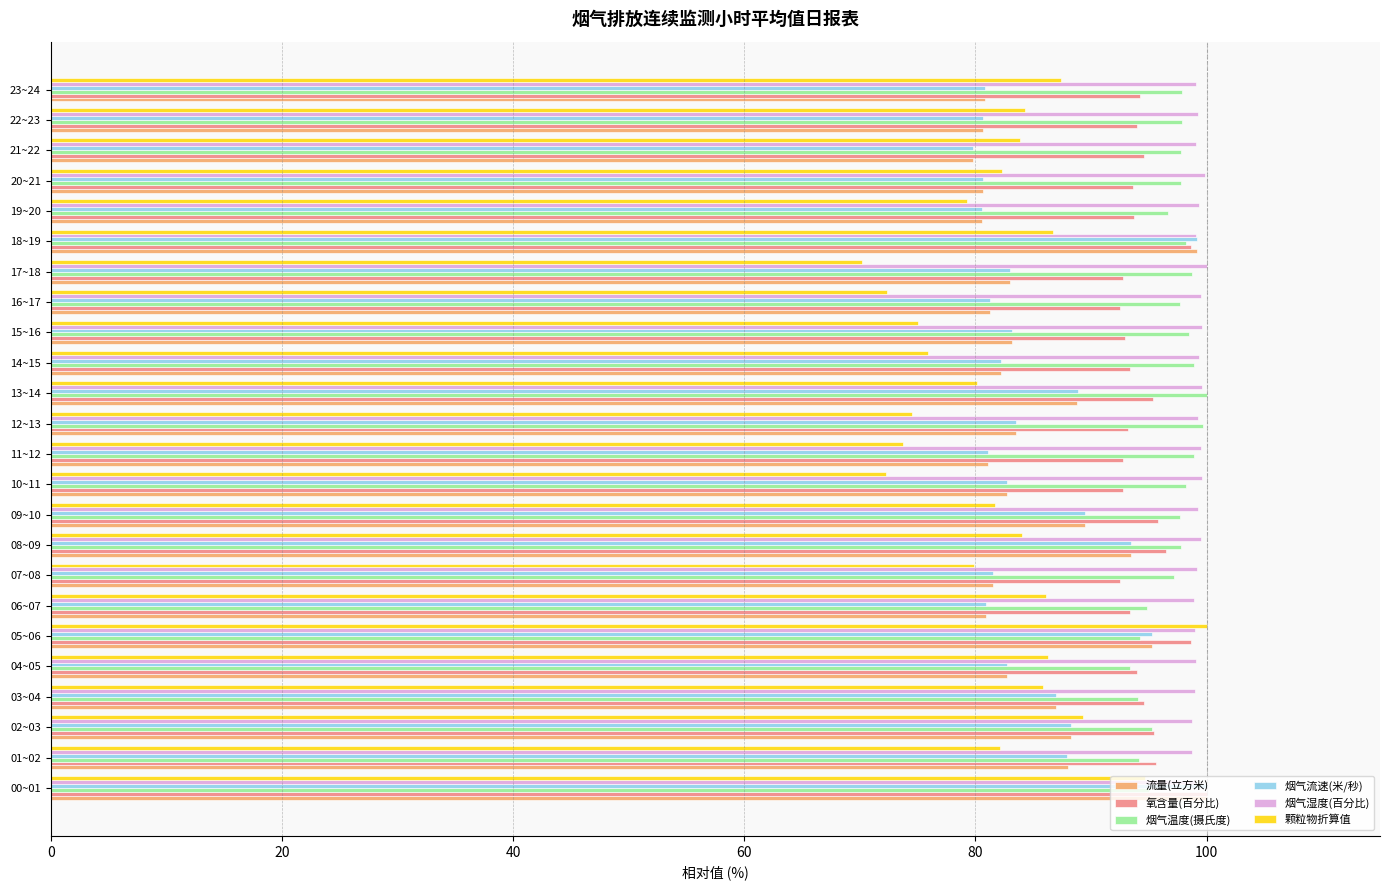

What is the difference between the maximum and minimum values in the 烟气湿度(百分比) series?

1.2